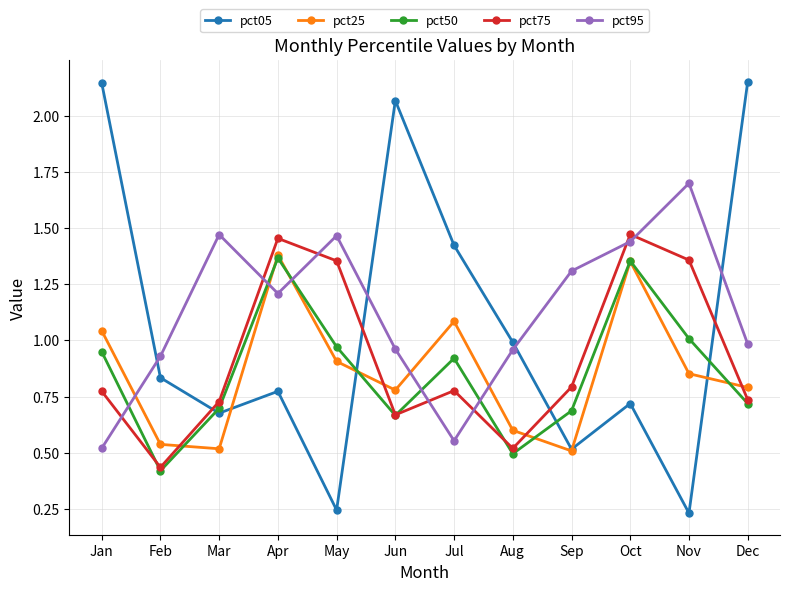

In pct50, how many points are lower than both neighbors (excluding endpoints)?

3